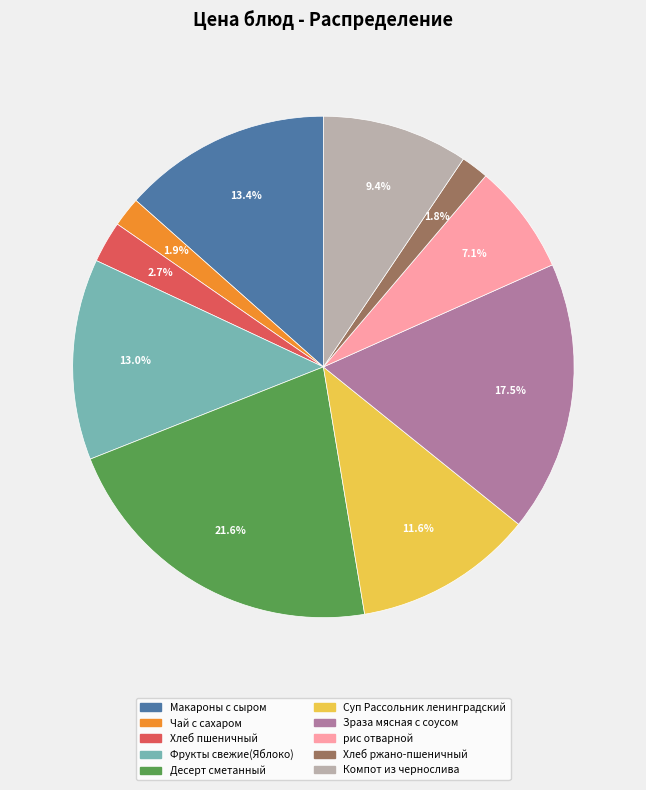

Does Десерт сметанный represent more than half of the total?

No